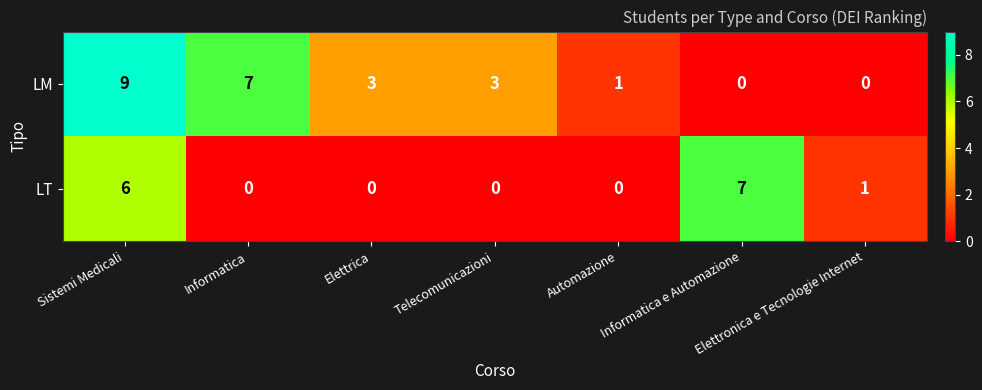

What is the difference between the second highest and minimum values in the LM series?

7